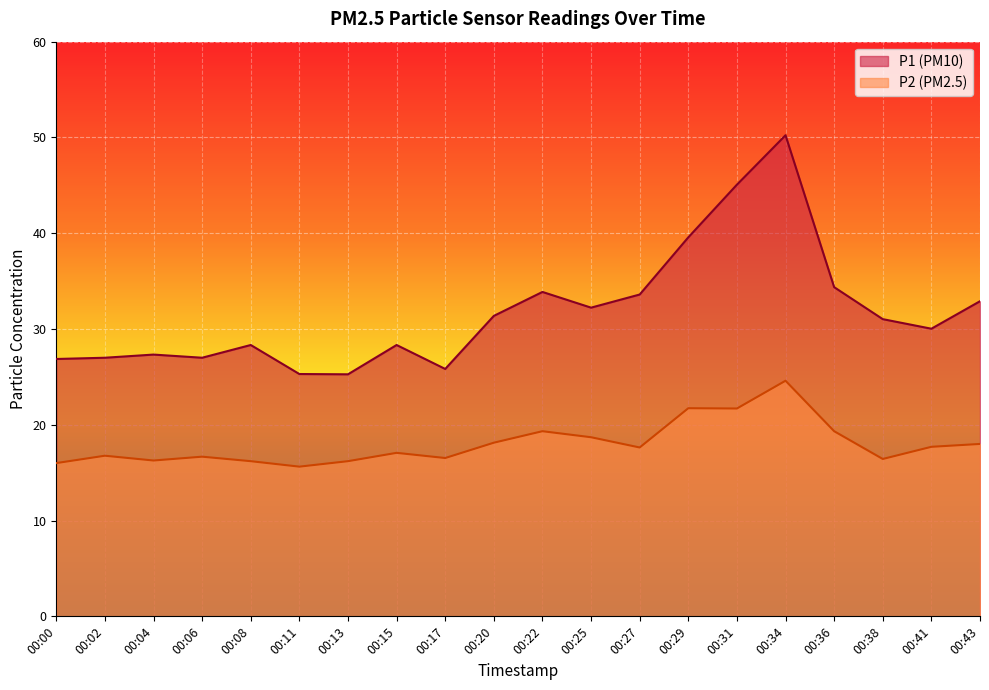

Is the value of P1 at 00:38 greater than the value of P2 at 00:27?

Yes